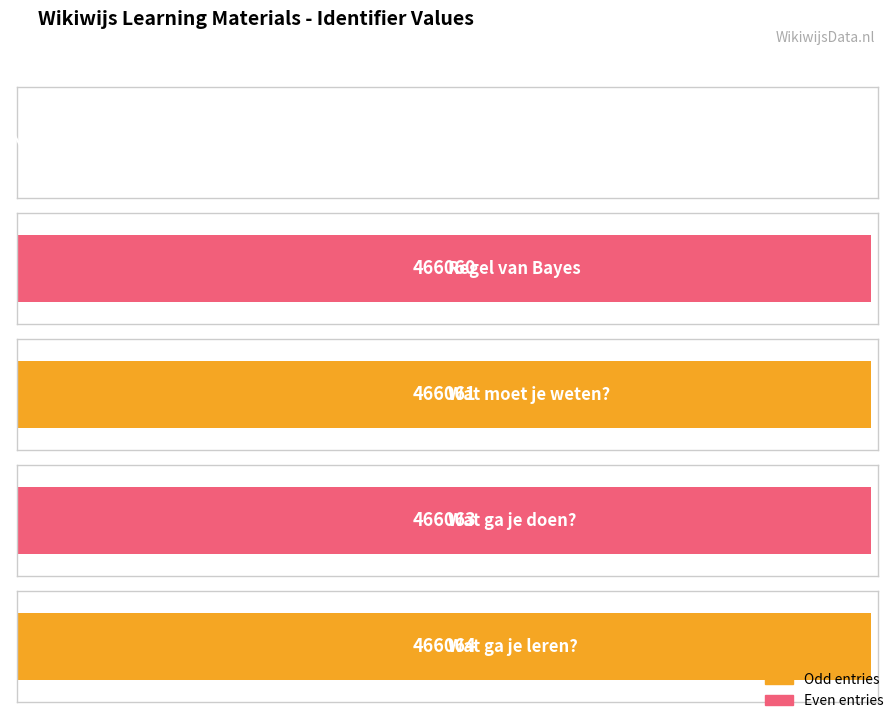

Between I. Regel van Bayes and Wat ga je doen?, which is larger?

Wat ga je doen?